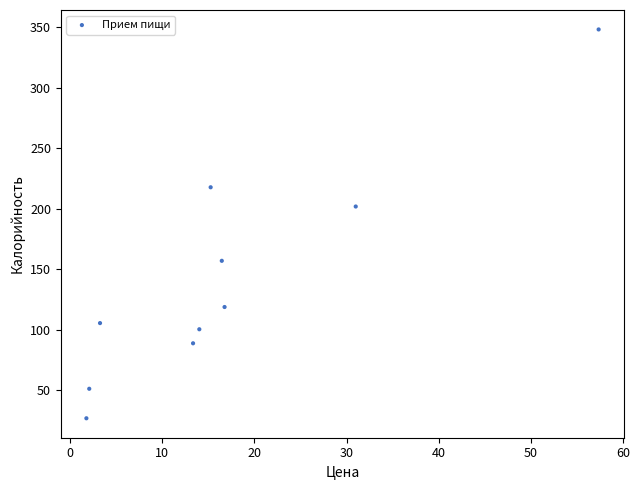

What Y value in the scatter plot is closest to 187?

201.9